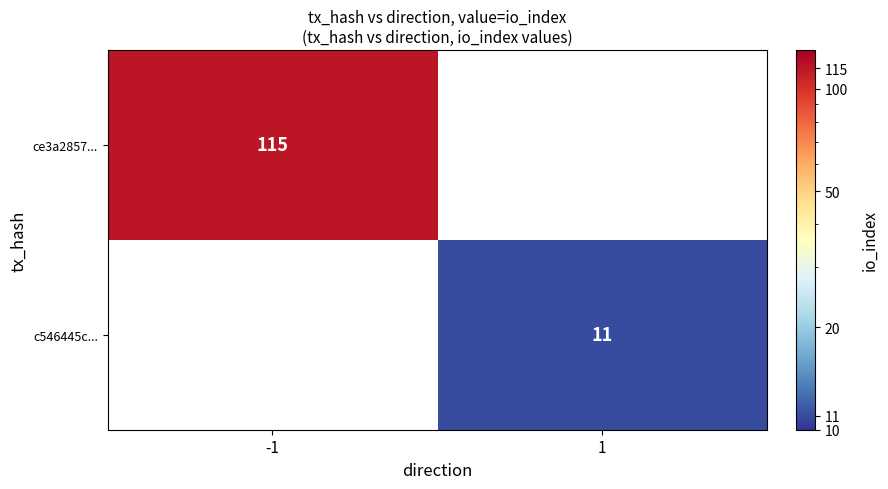

Is the value of ce3a2857... at -1 greater than the value of c546445c... at 1?

Yes